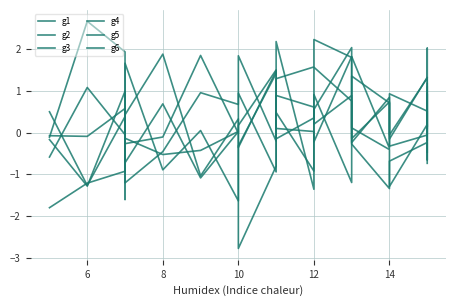

True or false: g4 and g3 cross at least once.

True